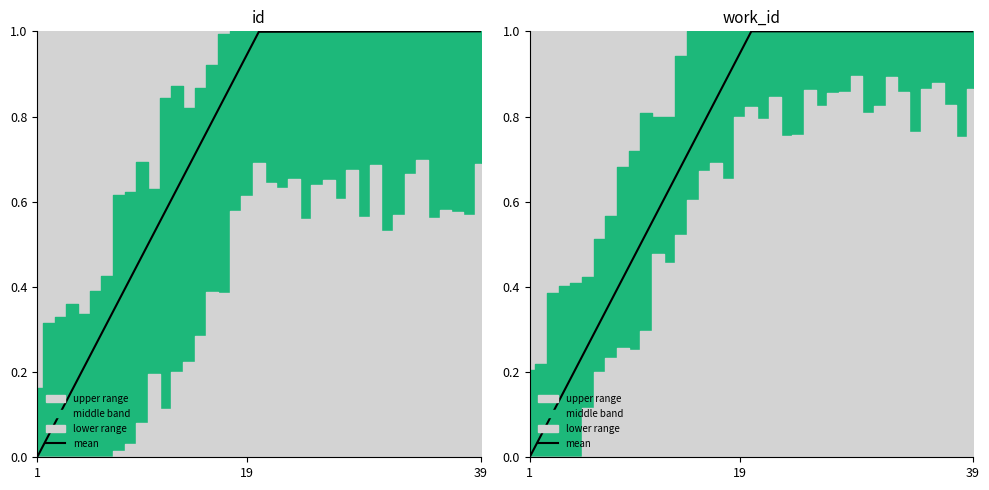

Reading left to right, extract all data points from this chart.

0.0	0.1	0.1	0.2	0.2	0.3	0.3	0.4	0.4	0.5	0.5	0.6	0.6	0.7	0.7	0.8	0.8	0.9	0.9	1.0	1.0	1.0	1.0	1.0	1.0	1.0	1.0	1.0	1.0	1.0	1.0	1.0	1.0	1.0	1.0	1.0	1.0	1.0	1.0